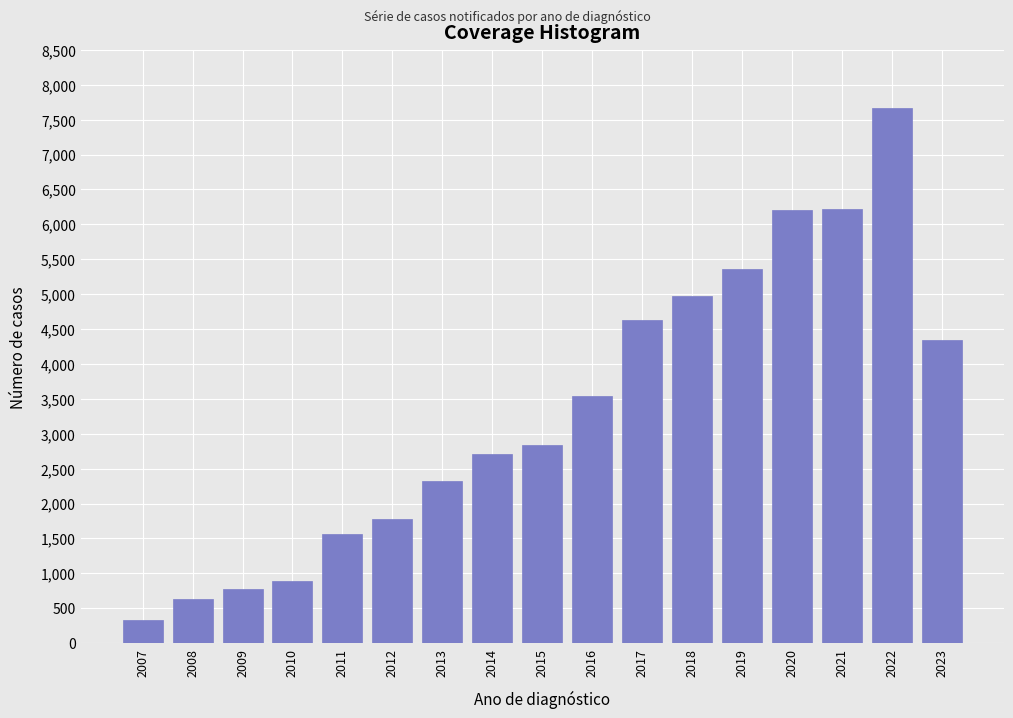

What is the difference between the maximum and second lowest values?

7046